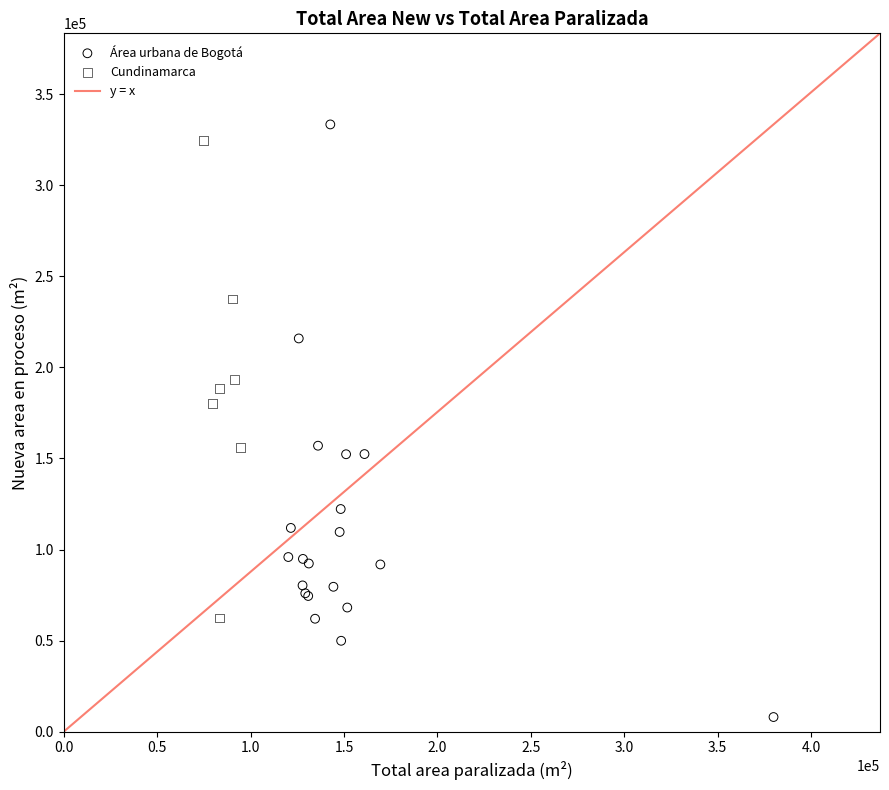

Which series contains the lowest Y value?

Área urbana de Bogotá